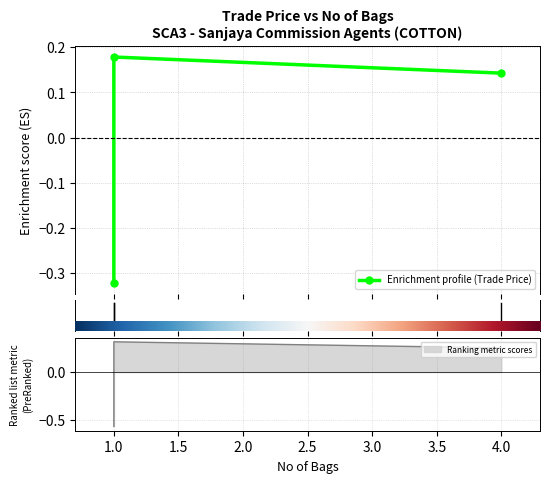

List the labels in order of value, largest first.

4, 1, 1